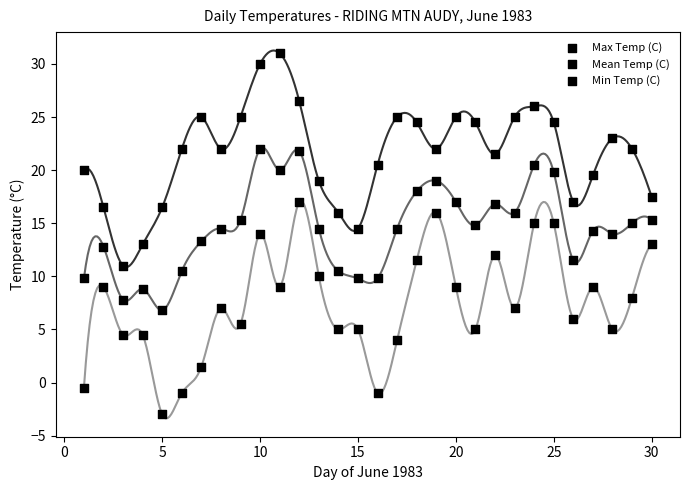

Which series contains the lowest Y value?

Min Temp (C)